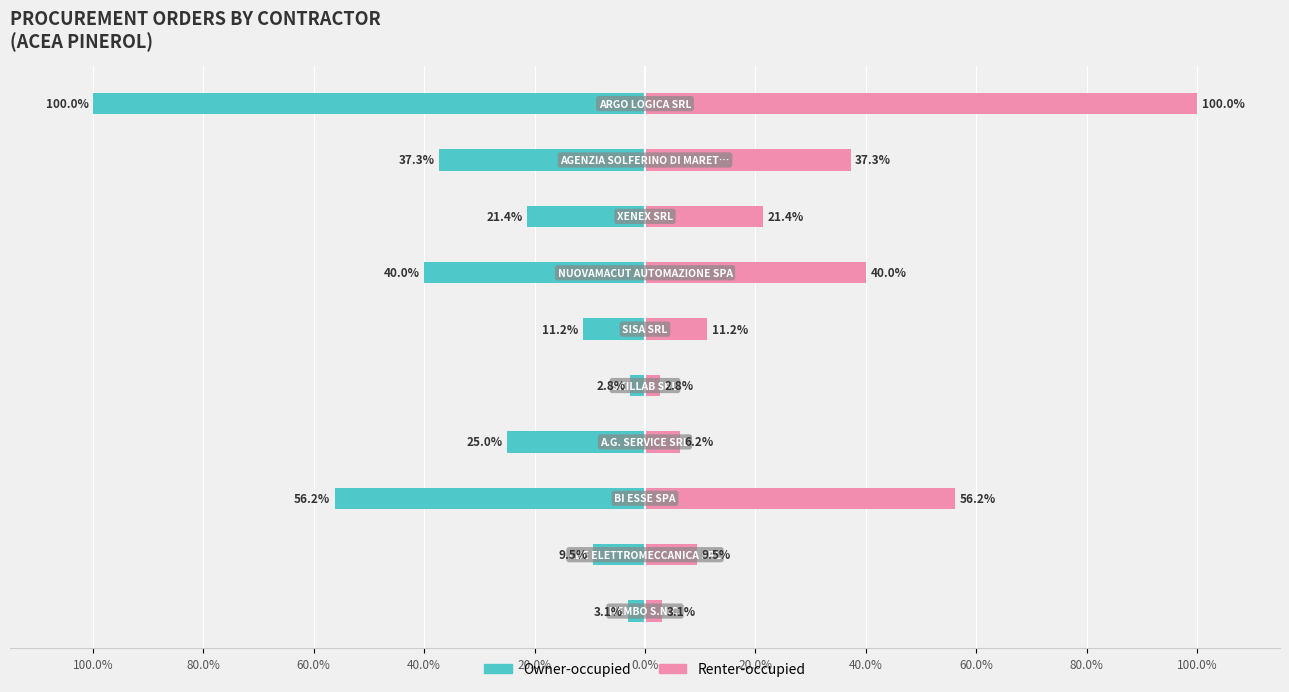

Which has a higher value, 80.0% or 100.0%?

100.0%